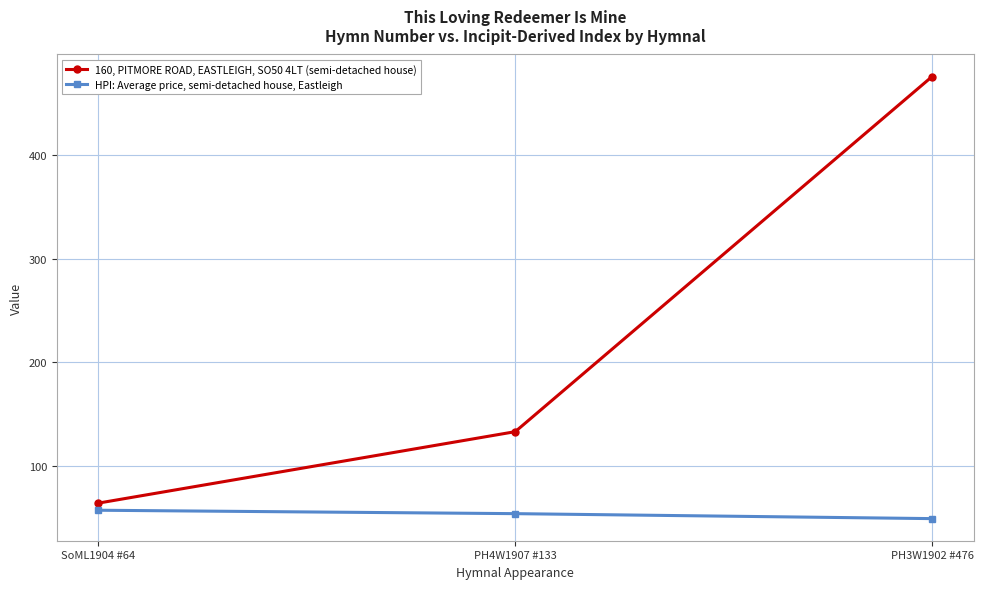

Which series has the largest range (max minus min)?

160, PITMORE ROAD, EASTLEIGH, SO50 4LT (semi-detached house)